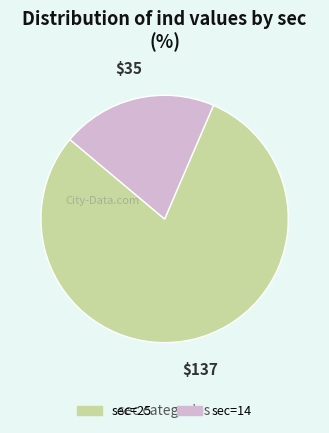

Approximately how many times larger is the value at sec=25 compared to sec=14?

3.9